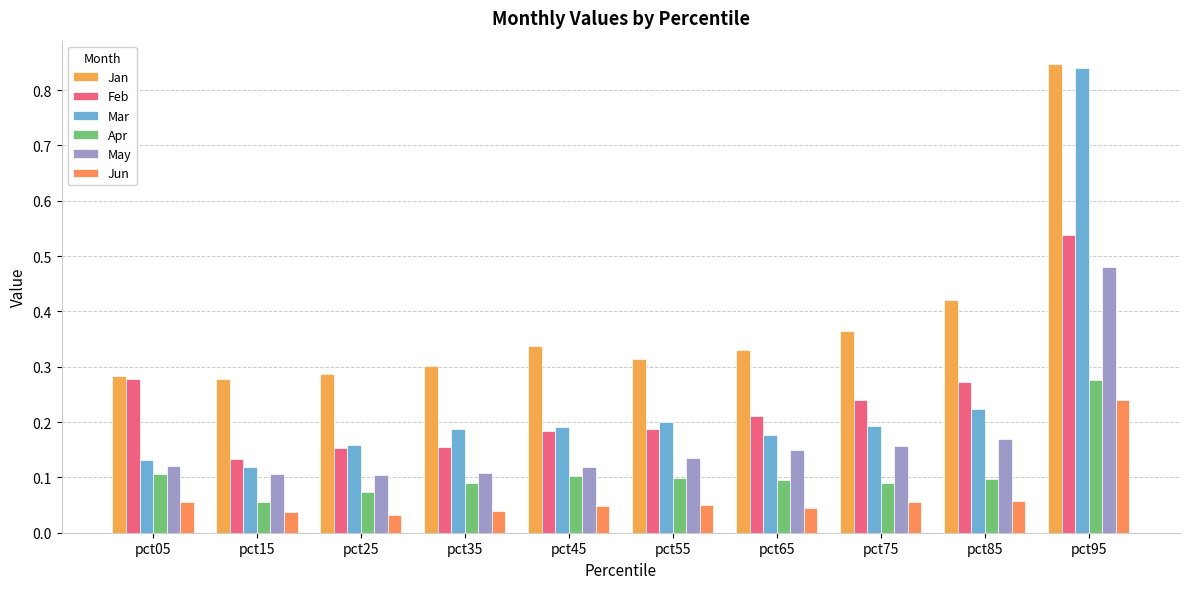

What are all the series names shown in the legend?

Jan, Feb, Mar, Apr, May, Jun